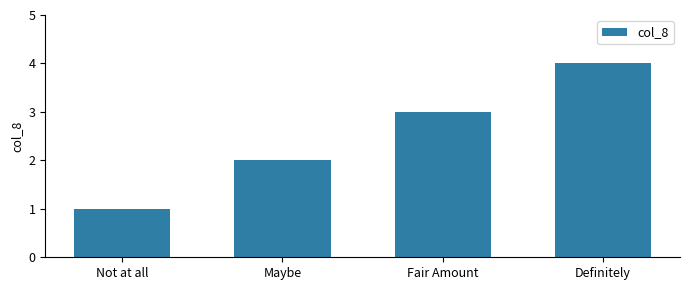

What value does the data have at Fair Amount?

3